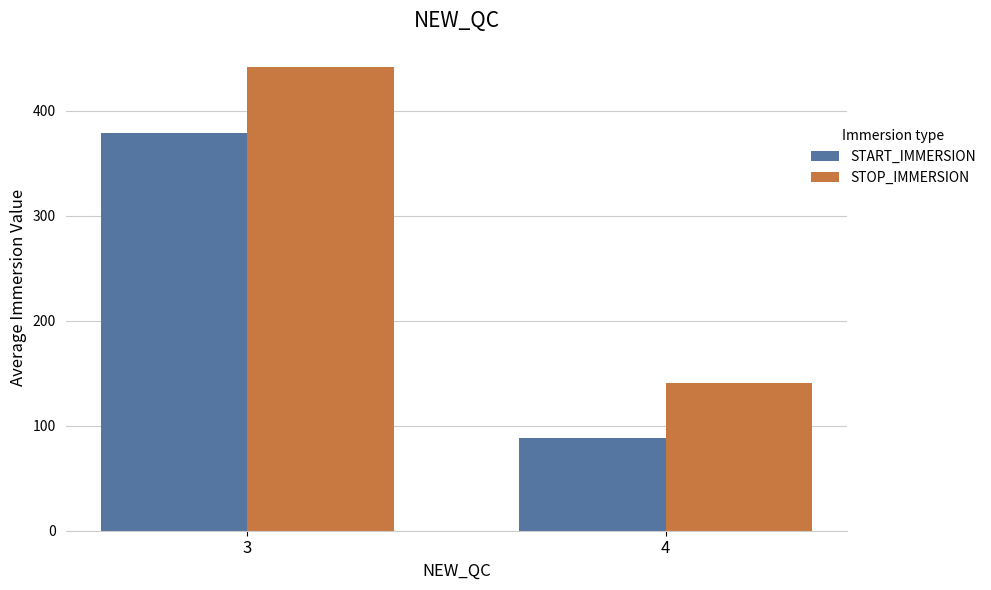

The STOP_IMMERSION series shows 441.7 at 3. True or false?

True